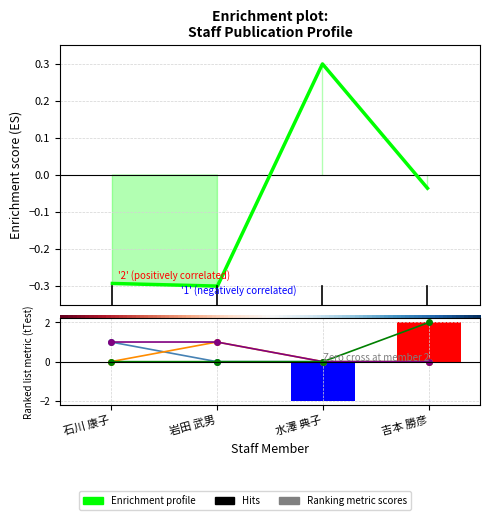

The 在籍月数 series shows -0.0 at 吉本 勝彦. True or false?

True